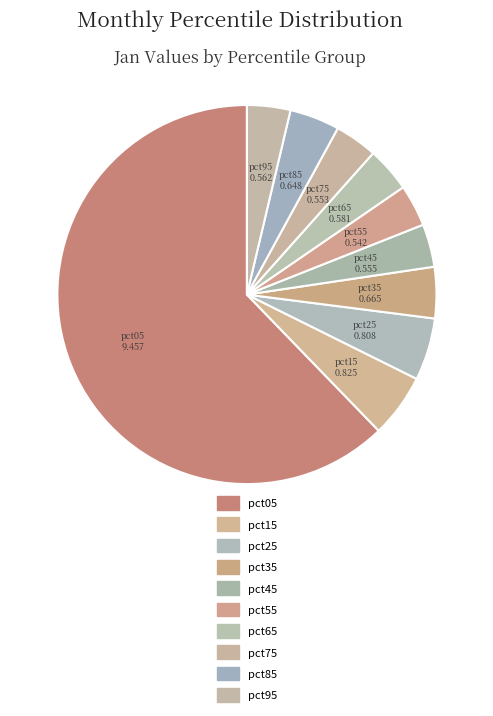

Which slice represents more than half of the pie?

pct05